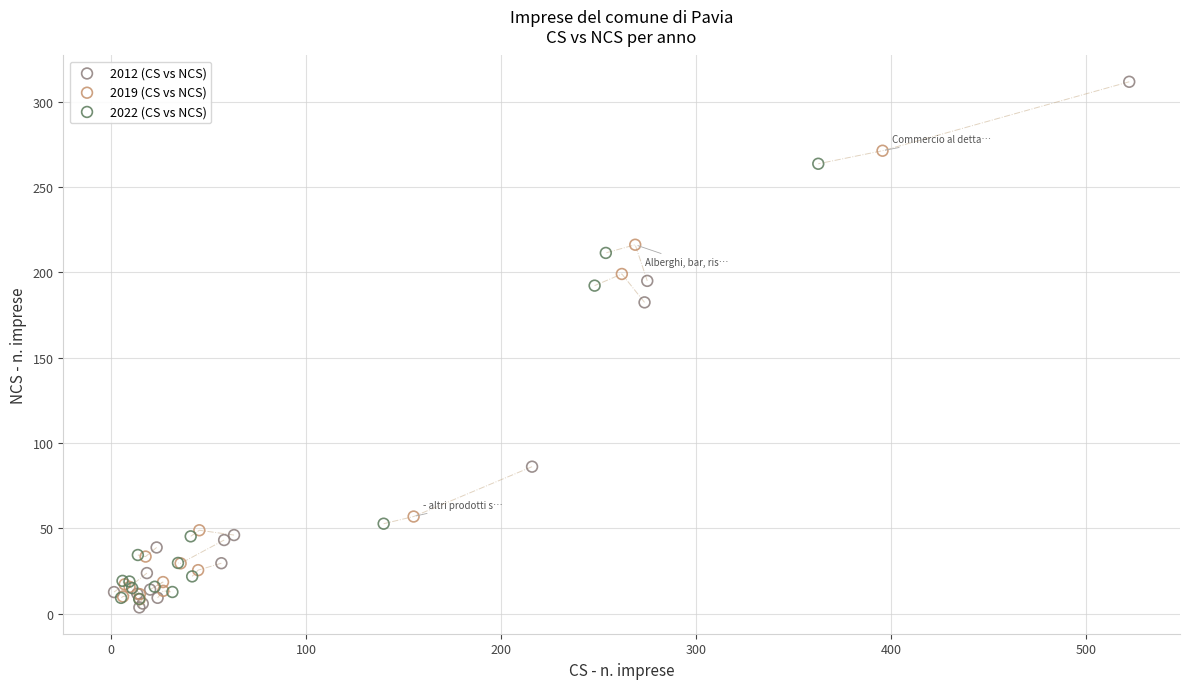

Which series has the widest spread of Y values?

2012 (CS vs NCS)